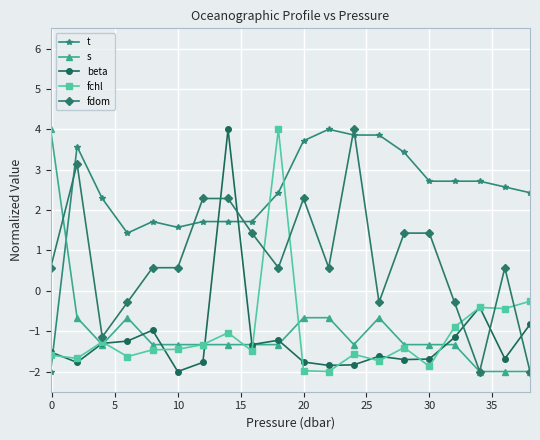

What is the value of the fdom point at the 20th from the left?

-2.0